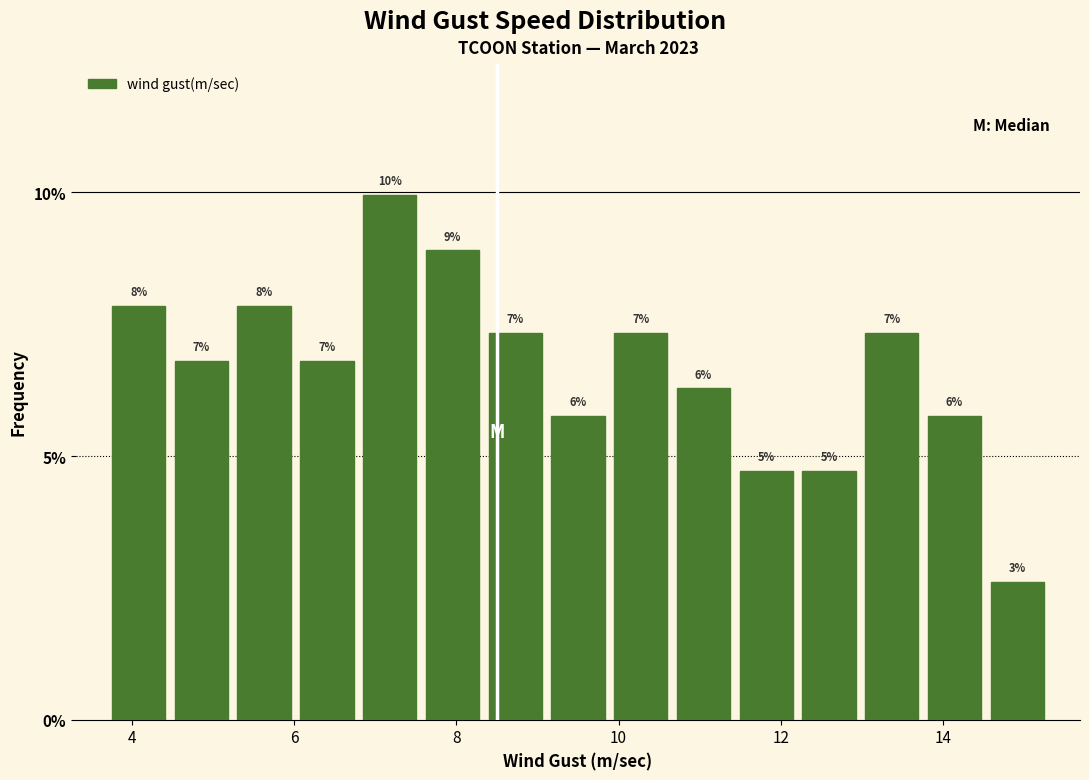

Around what value on the x-axis is the tallest bar? Give the approximate position of its centre, as read against the axis.

7.2